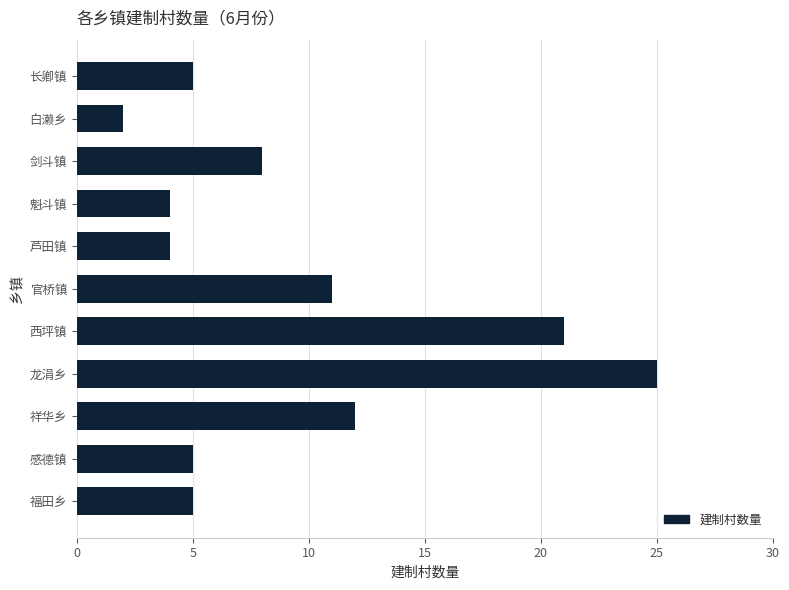

Approximately how many times larger is the value at 龙涓乡 compared to 祥华乡?

2.1